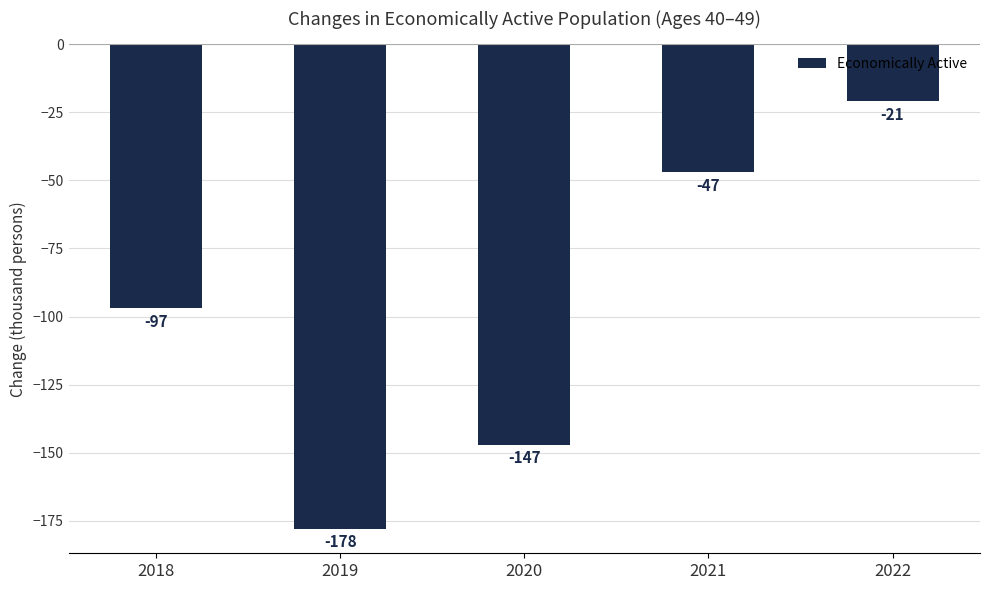

Is it true that the value at 2019 is -178?

True